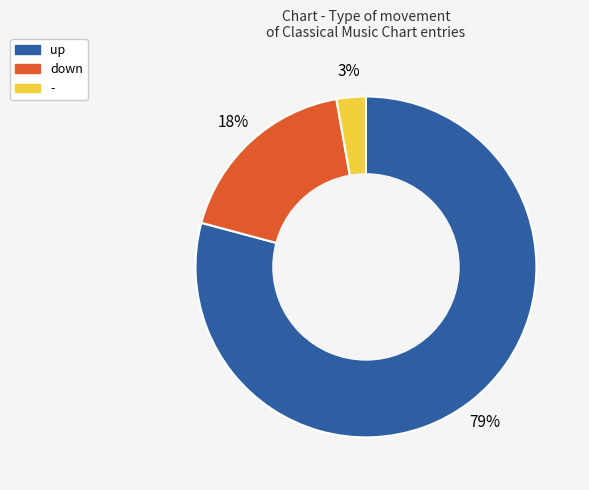

Count the number of slices in the pie.

3